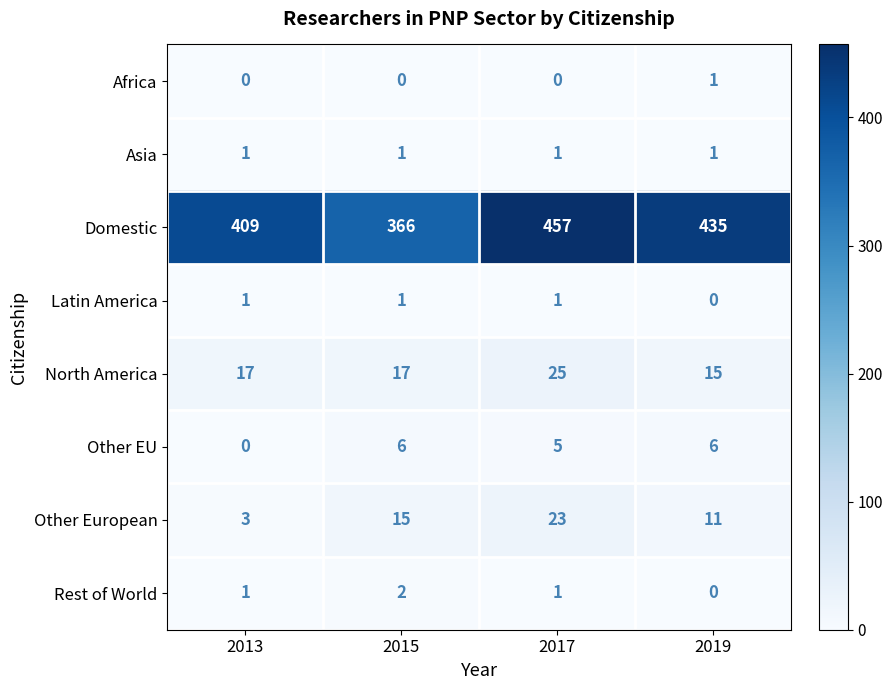

What is the total value across all series at 2019?

469